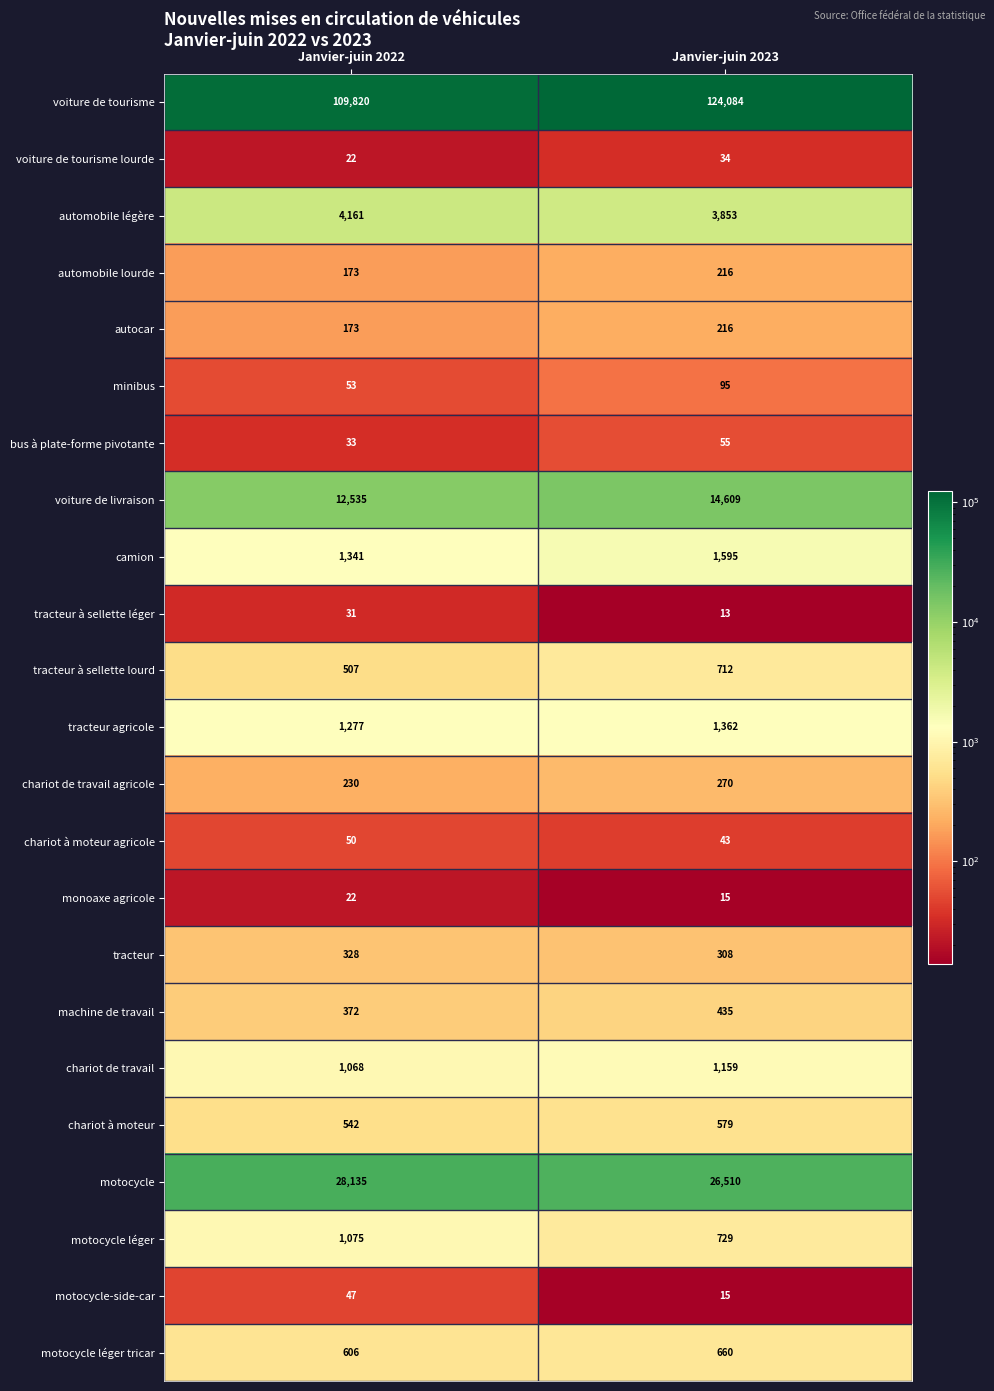

What is the difference between the motocycle léger values at Janvier-juin 2022 and Janvier-juin 2023?

346